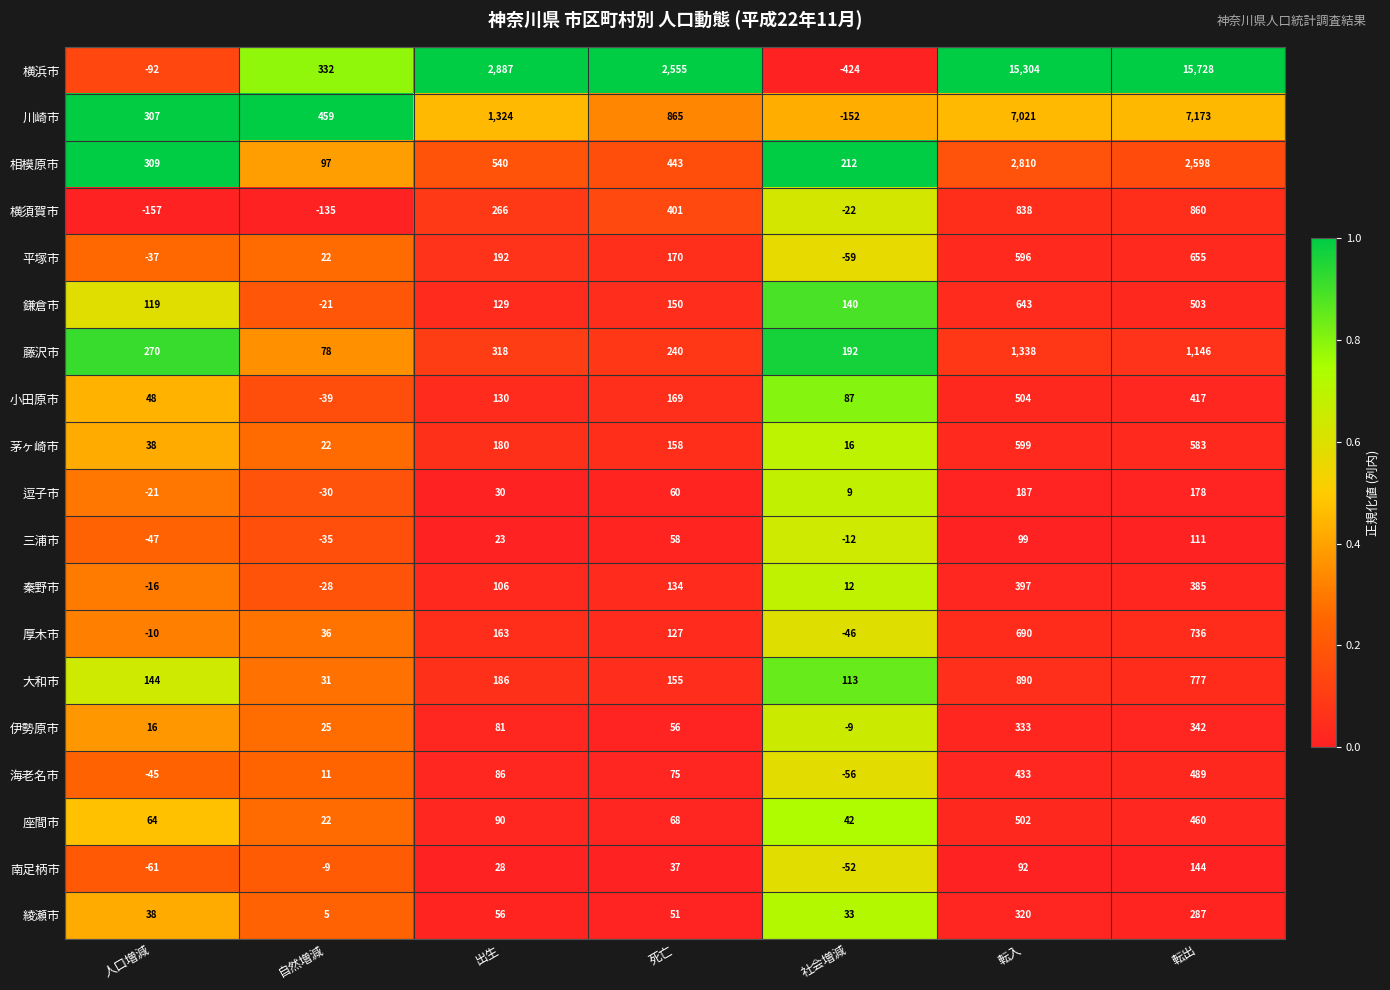

Which label corresponds to the smallest value in the chart?

社会増減